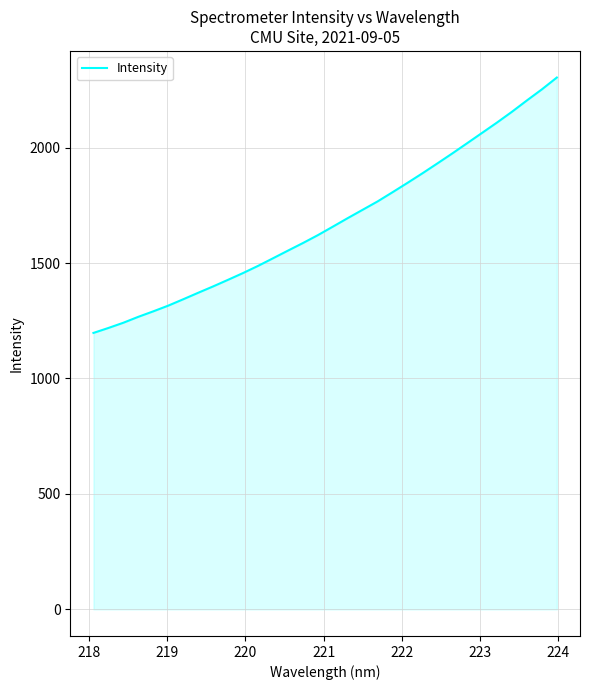

What is the difference between the maximum and minimum values?

1106.1